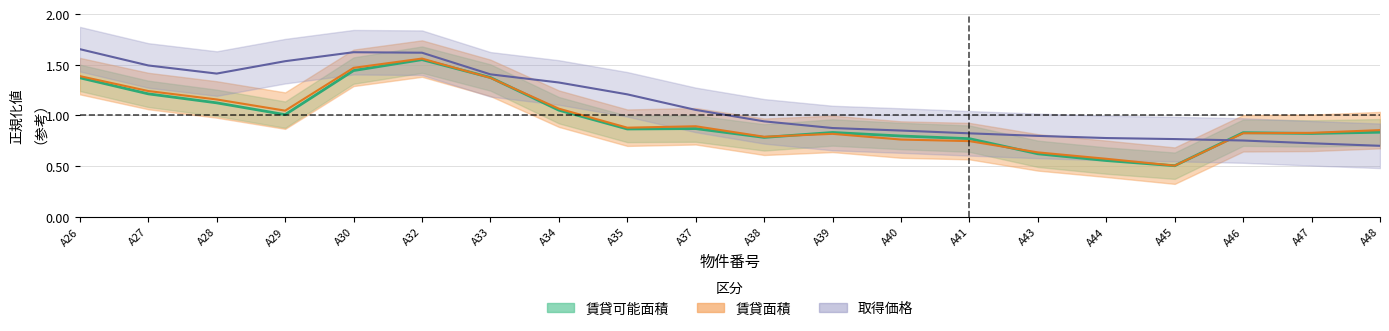

How many intersections are there between 賃貸面積 and 賃貸可能面積?

6